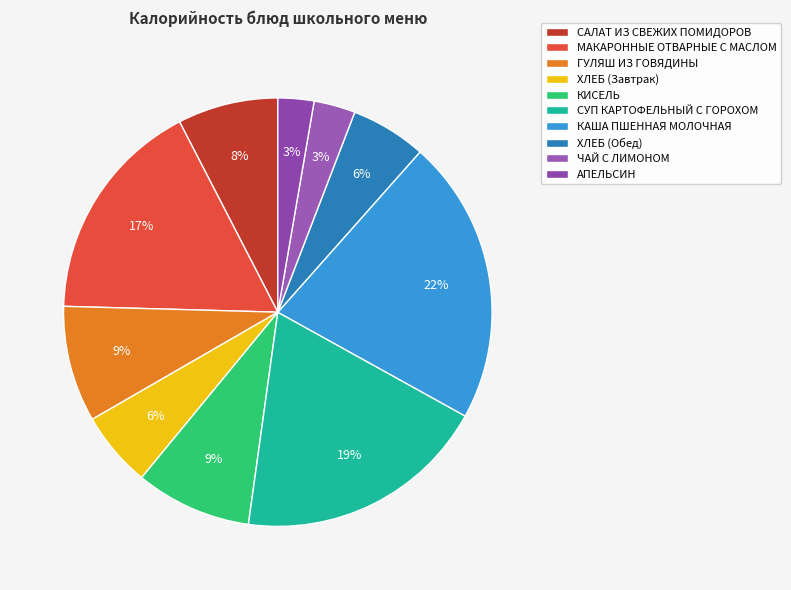

True or false: КИСЕЛЬ accounts for 19% of the total.

False